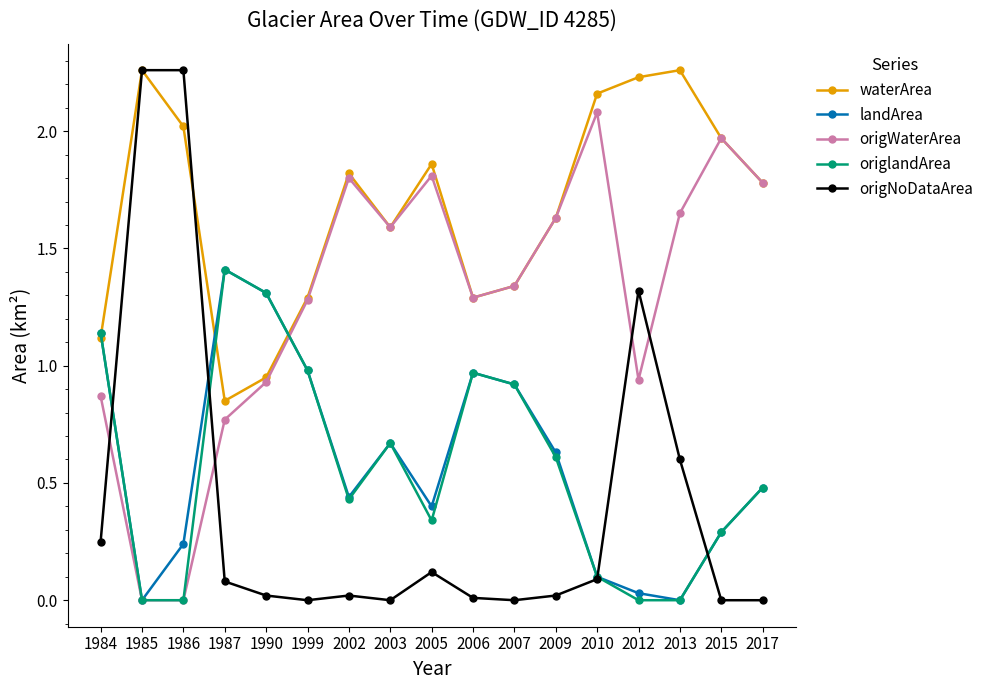

At how many categories does at least one series exceed 0?

17